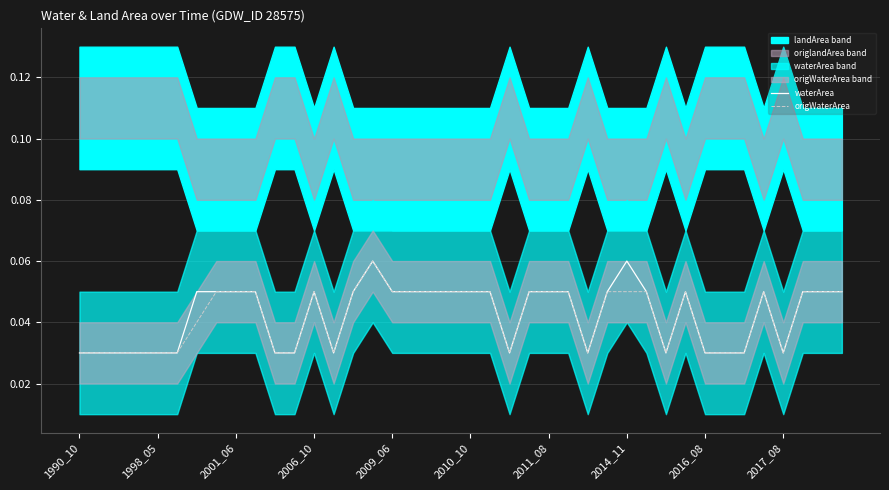

True or false: origWaterArea has a value of 0.1 at 23.

False